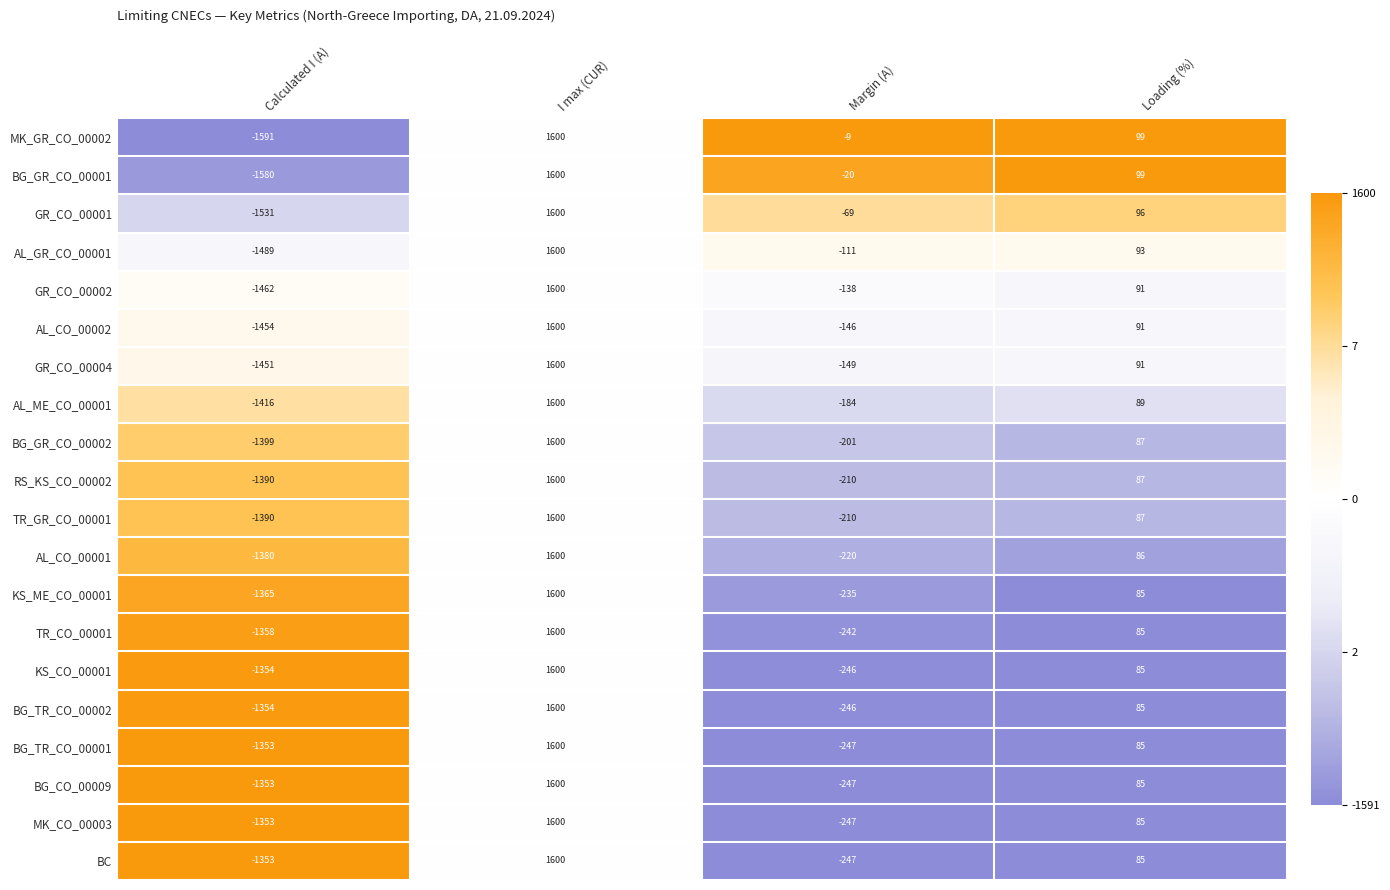

At which category is the sum across all series the highest?

I max (CUR)